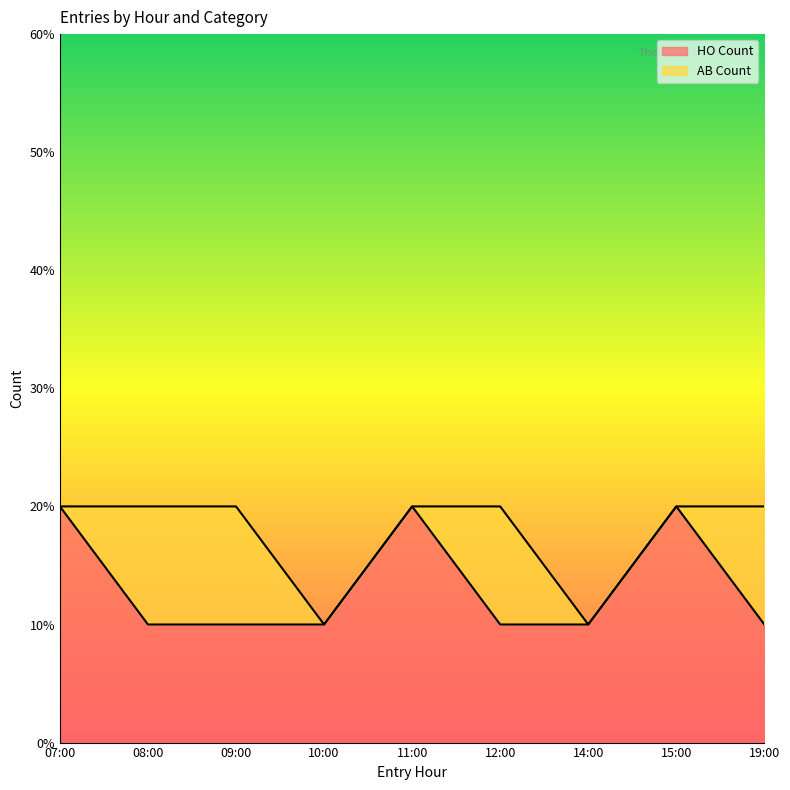

Does the chart display data point markers on the line(s)?

No